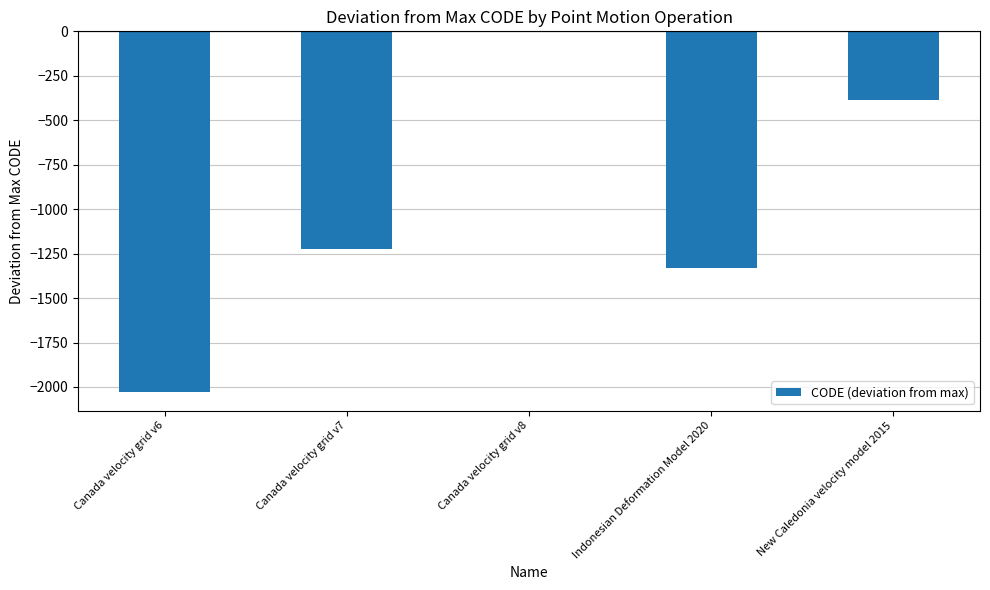

At which category does the chart reach its peak across all series?

Canada velocity grid v8